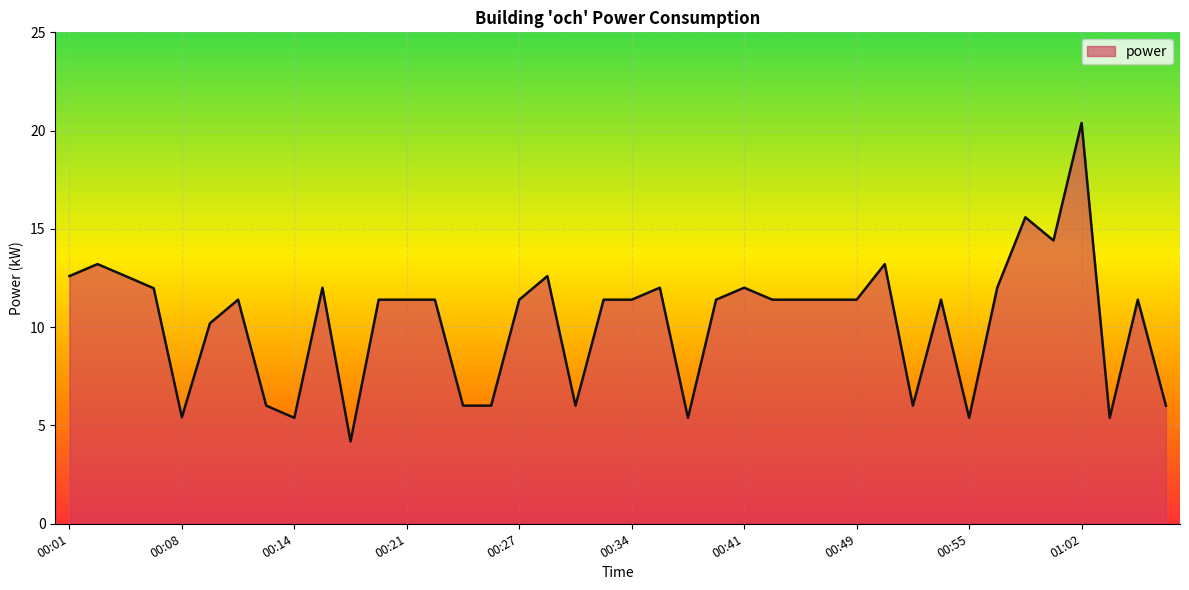

What is the difference between the maximum and minimum values?

16.2